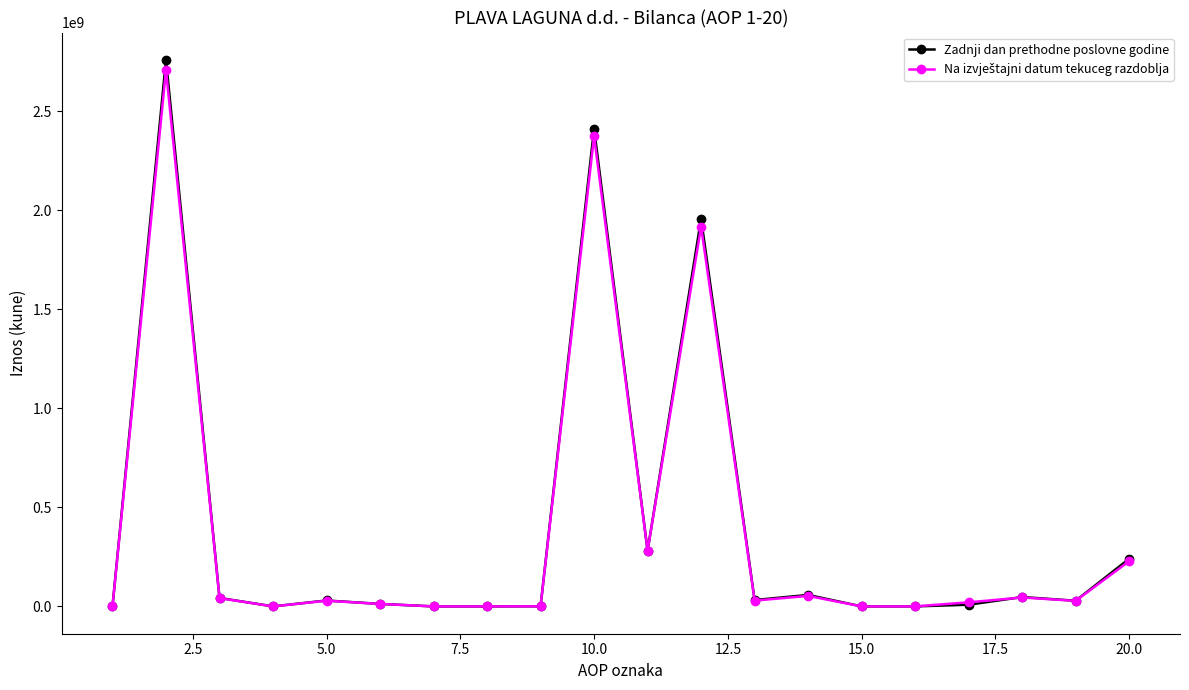

Which series has the widest spread of values?

Zadnji dan prethodne poslovne godine